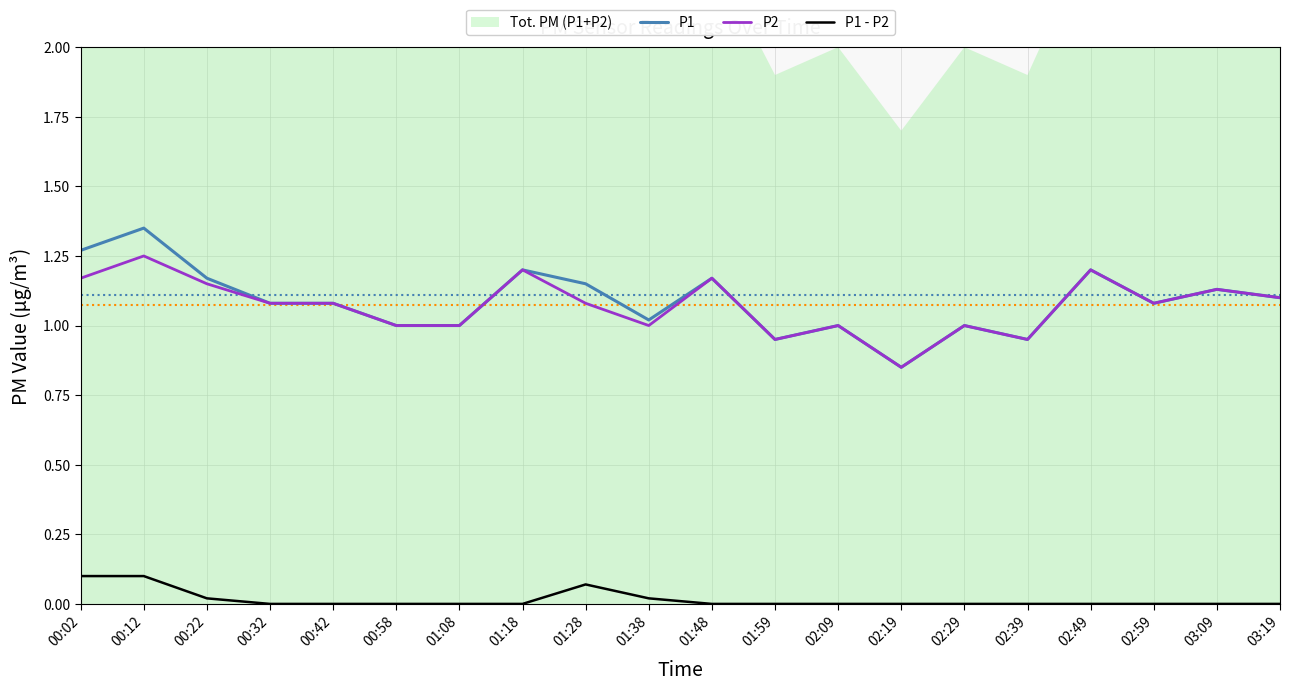

The value of P2 at 01:08 is 1.0. True or false?

True